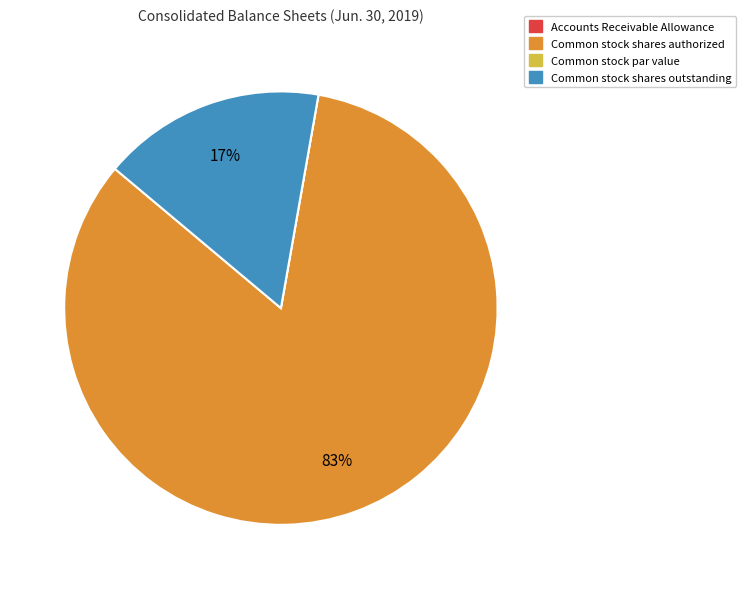

Is Common stock shares authorized the majority of the pie?

Yes